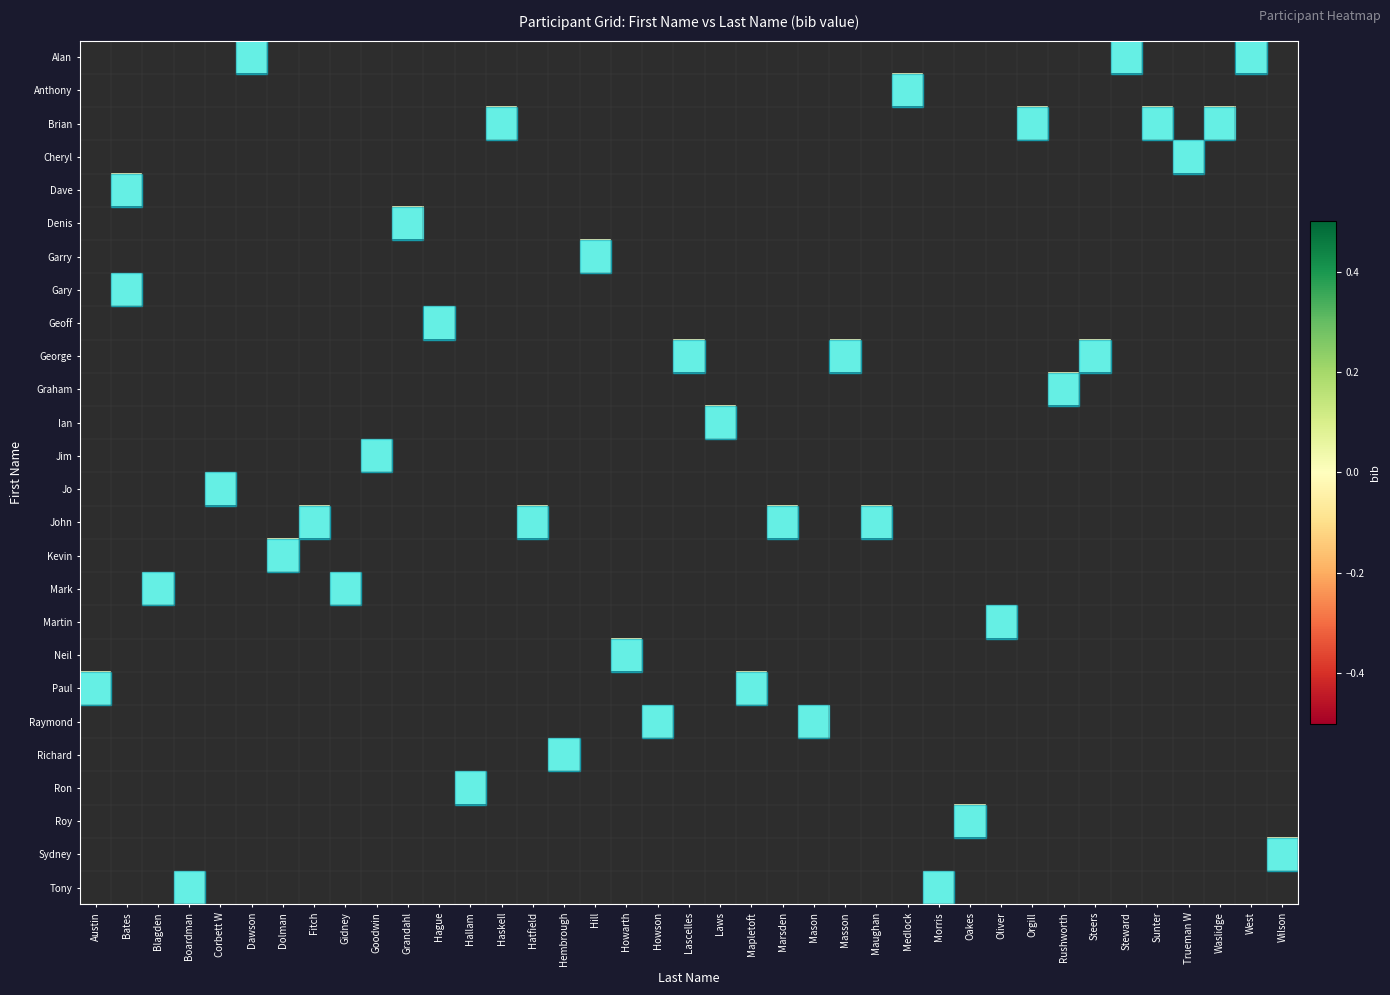

How many categories are shown in the chart?

39